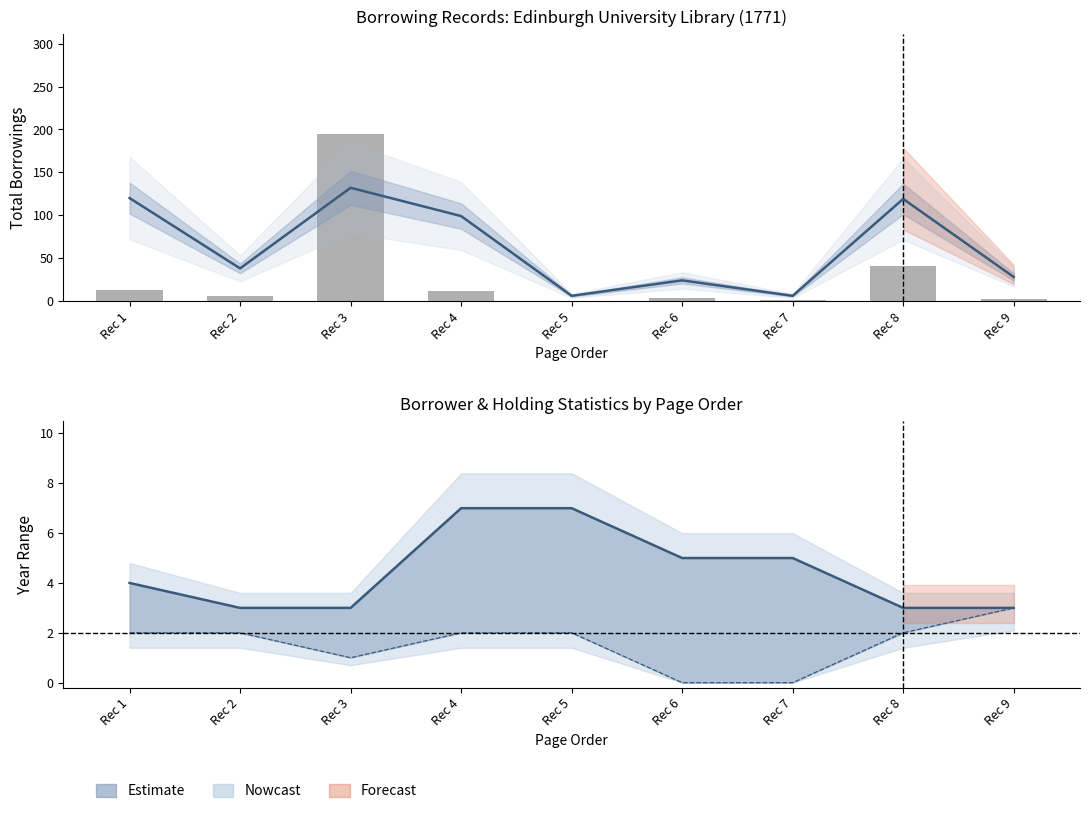

What is the value of the firstborrowing_year bar at the 3rd from the left?

1.0